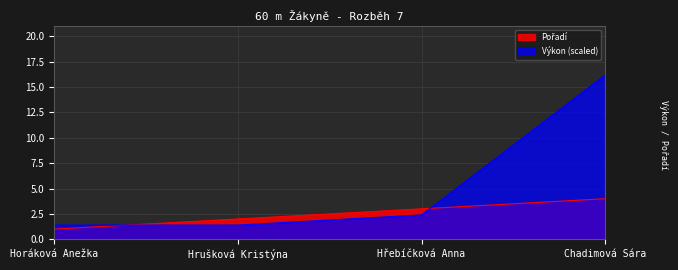

True or false: Výkon has more than 1 interior local peaks.

False